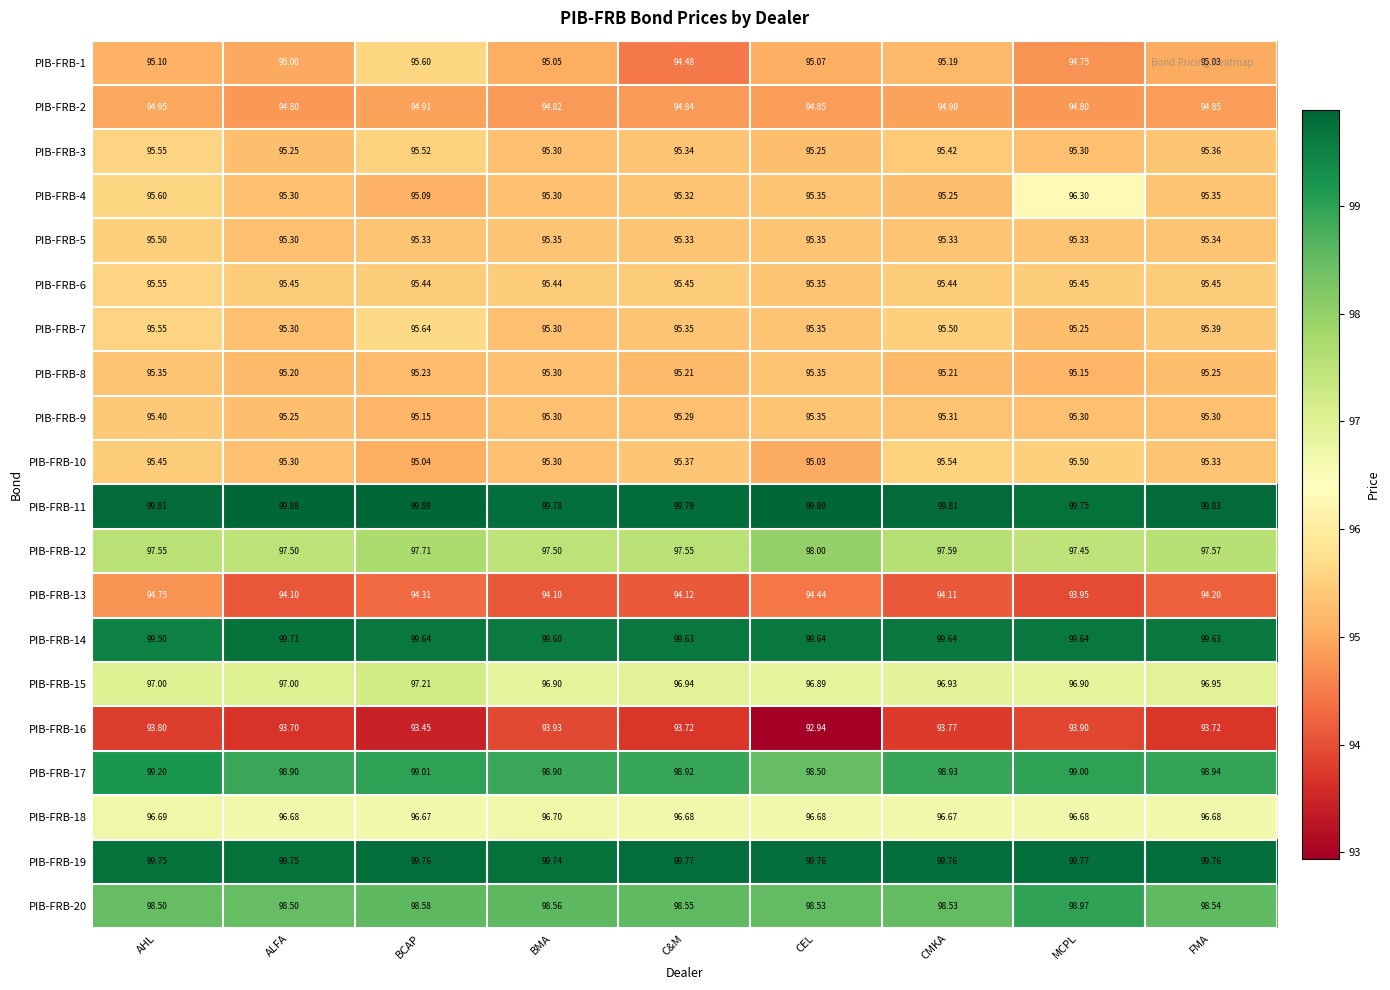

Where is PIB-FRB-17 nearest to the value 98?

CEL